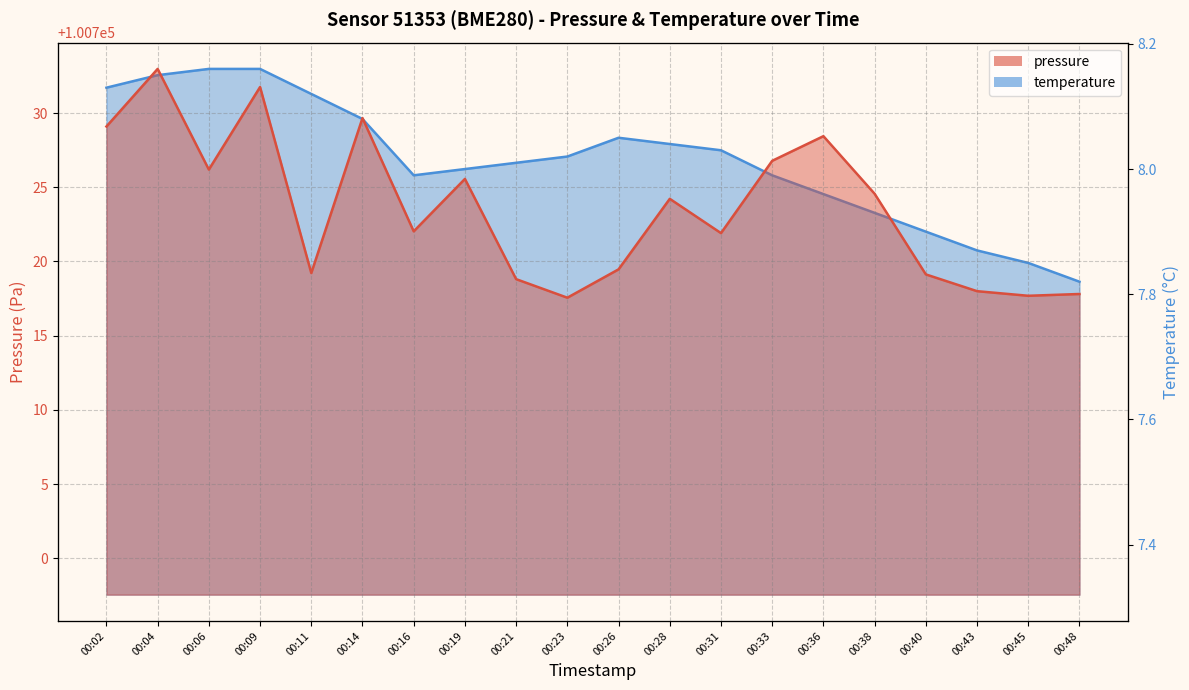

What is the spread (max minus min) of values at 00:04?

100724.8